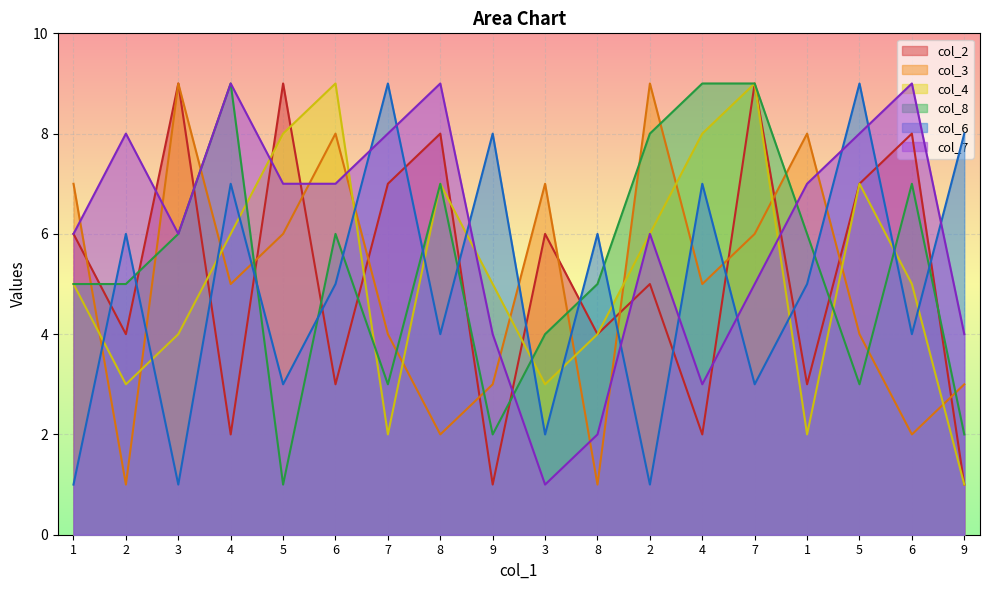

Reading left to right, what are all the values shown in this chart?

col_2: 1=6	2=4	3=9	4=2	5=9	6=3	7=7	8=8	9=1	3=6	8=4	2=5	4=2	7=9	1=3	5=7	6=8	9=1
col_3: 1=7	2=1	3=9	4=5	5=6	6=8	7=4	8=2	9=3	3=7	8=1	2=9	4=5	7=6	1=8	5=4	6=2	9=3
col_4: 1=5	2=3	3=4	4=6	5=8	6=9	7=2	8=7	9=5	3=3	8=4	2=6	4=8	7=9	1=2	5=7	6=5	9=1
col_8: 1=5	2=5	3=6	4=9	5=1	6=6	7=3	8=7	9=2	3=4	8=5	2=8	4=9	7=9	1=6	5=3	6=7	9=2
col_6: 1=1	2=6	3=1	4=7	5=3	6=5	7=9	8=4	9=8	3=2	8=6	2=1	4=7	7=3	1=5	5=9	6=4	9=8
col_7: 1=6	2=8	3=6	4=9	5=7	6=7	7=8	8=9	9=4	3=1	8=2	2=6	4=3	7=5	1=7	5=8	6=9	9=4